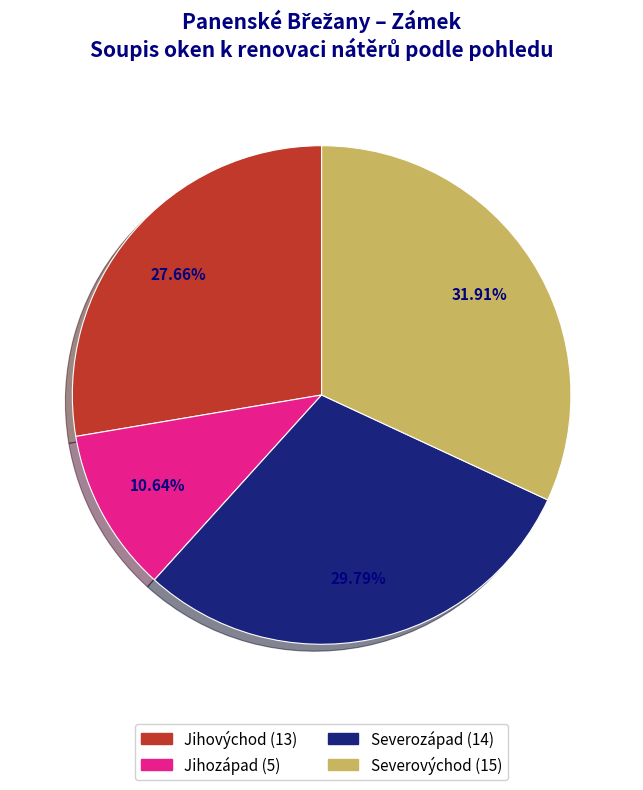

To the nearest percent, what is the difference between the largest and smallest slice percentages?

21%